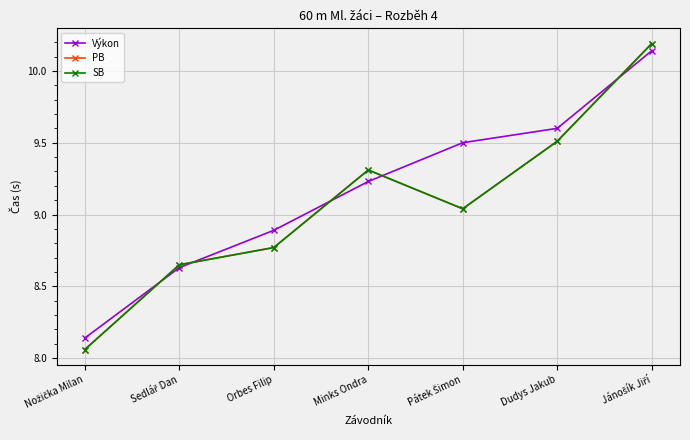

Reading right to left, transcribe all the data shown in this chart.

Výkon: 10.1	9.6	9.5	9.2	8.9	8.6	8.1
PB: 10.2	9.5	9.0	9.3	8.8	8.7	8.1
SB: 10.2	9.5	9.0	9.3	8.8	8.7	8.1